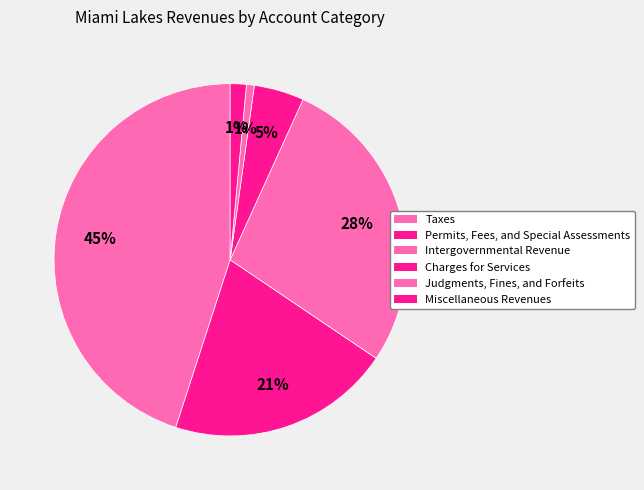

To the nearest percent, what is the average slice percentage?

17%